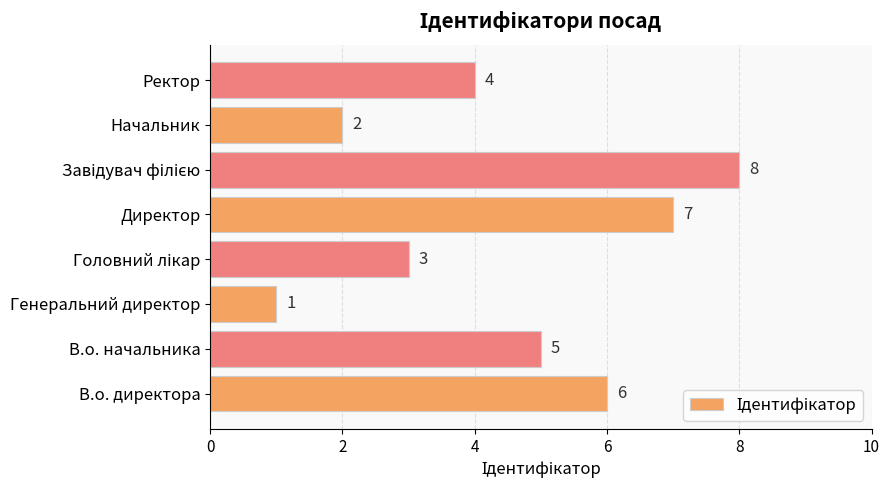

Count the number of categories in the chart.

8